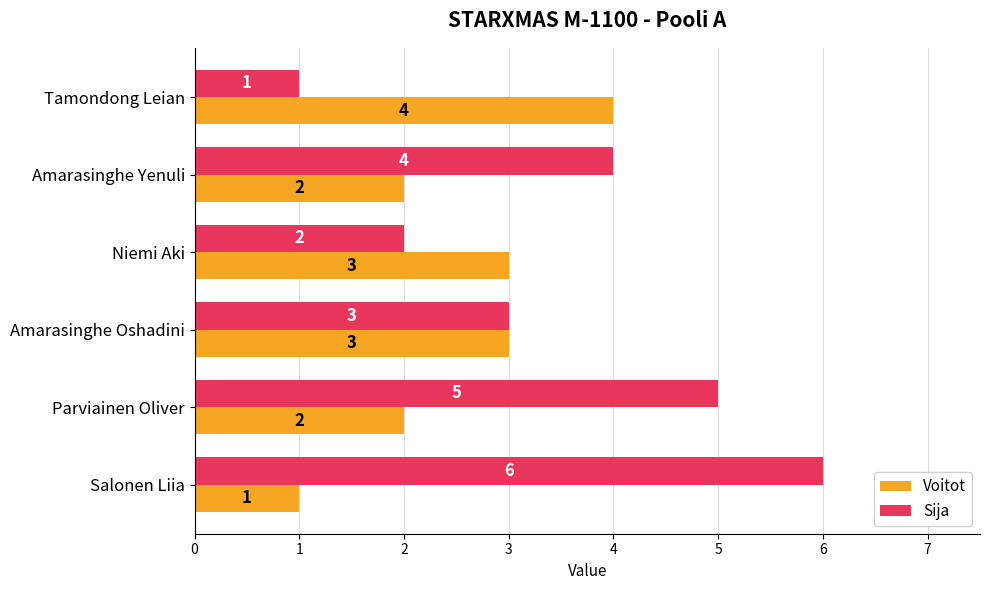

Read the Sija value at Parviainen Oliver.

5